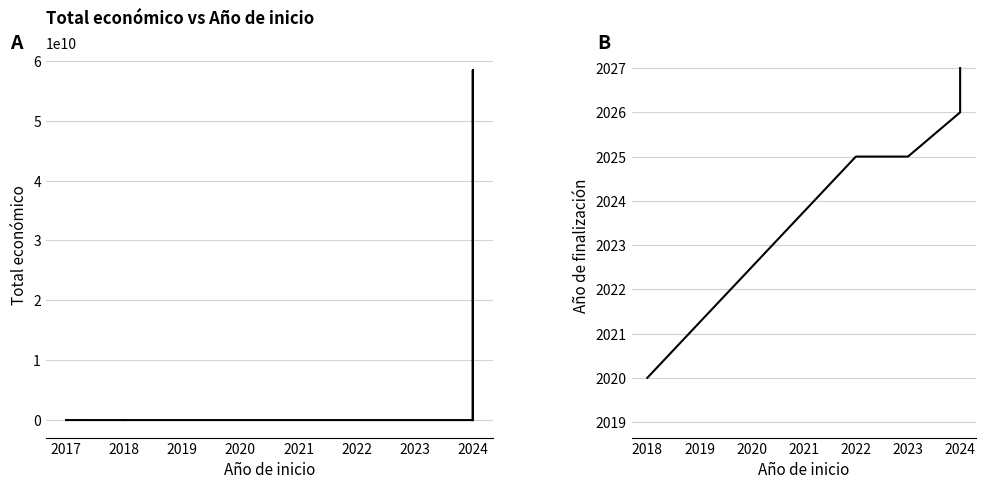

What is the total value across all series at 2022?

600697